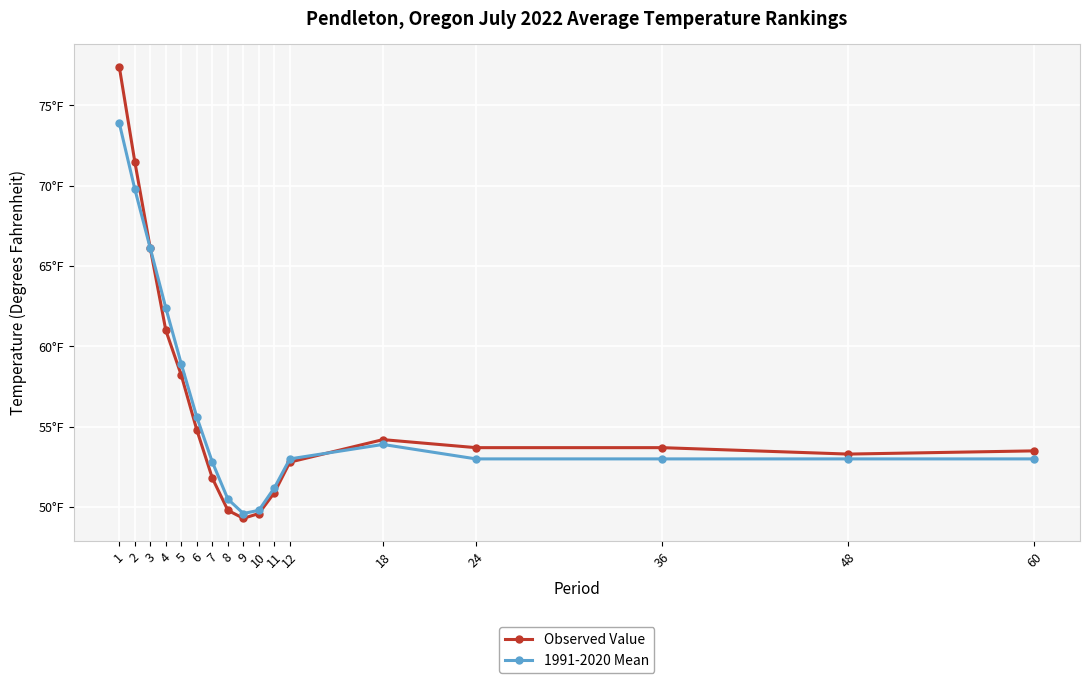

What is the smallest value displayed?

49.3